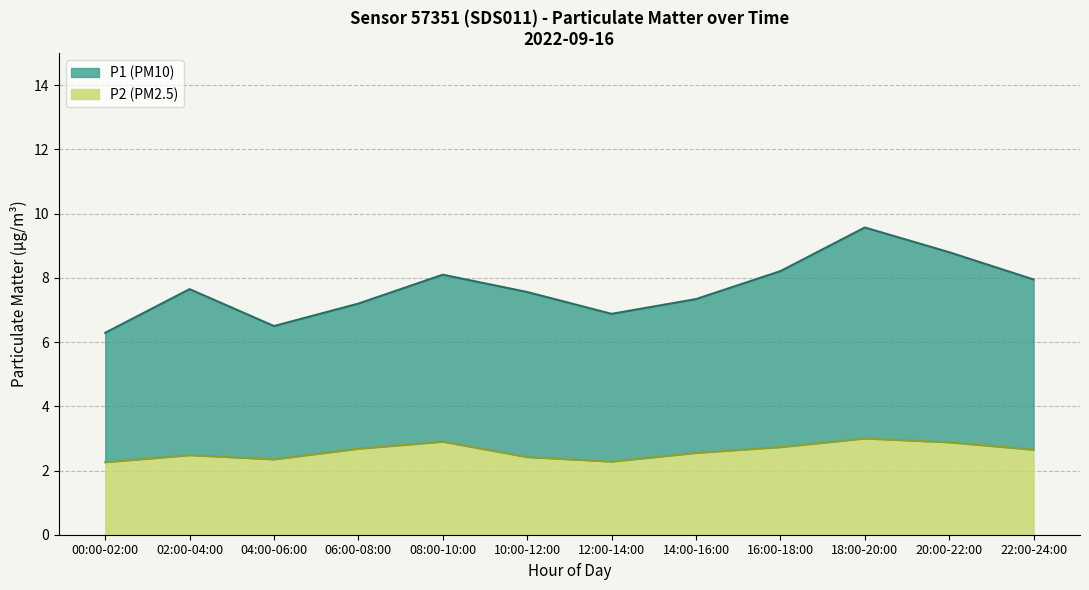

How many lines are shown in the chart?

2